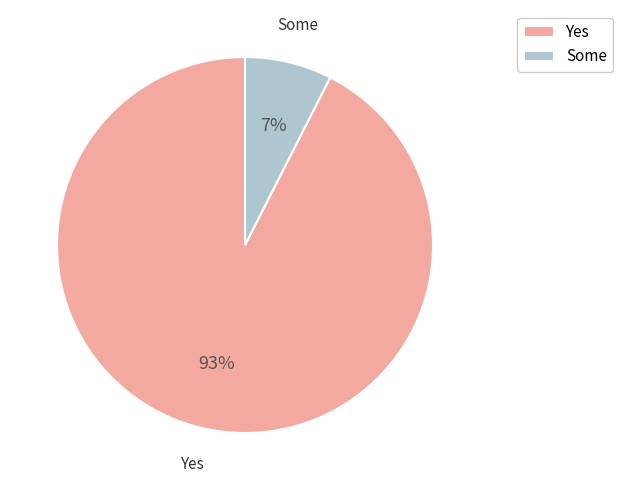

Rank the categories by value from lowest to highest.

Some, Yes